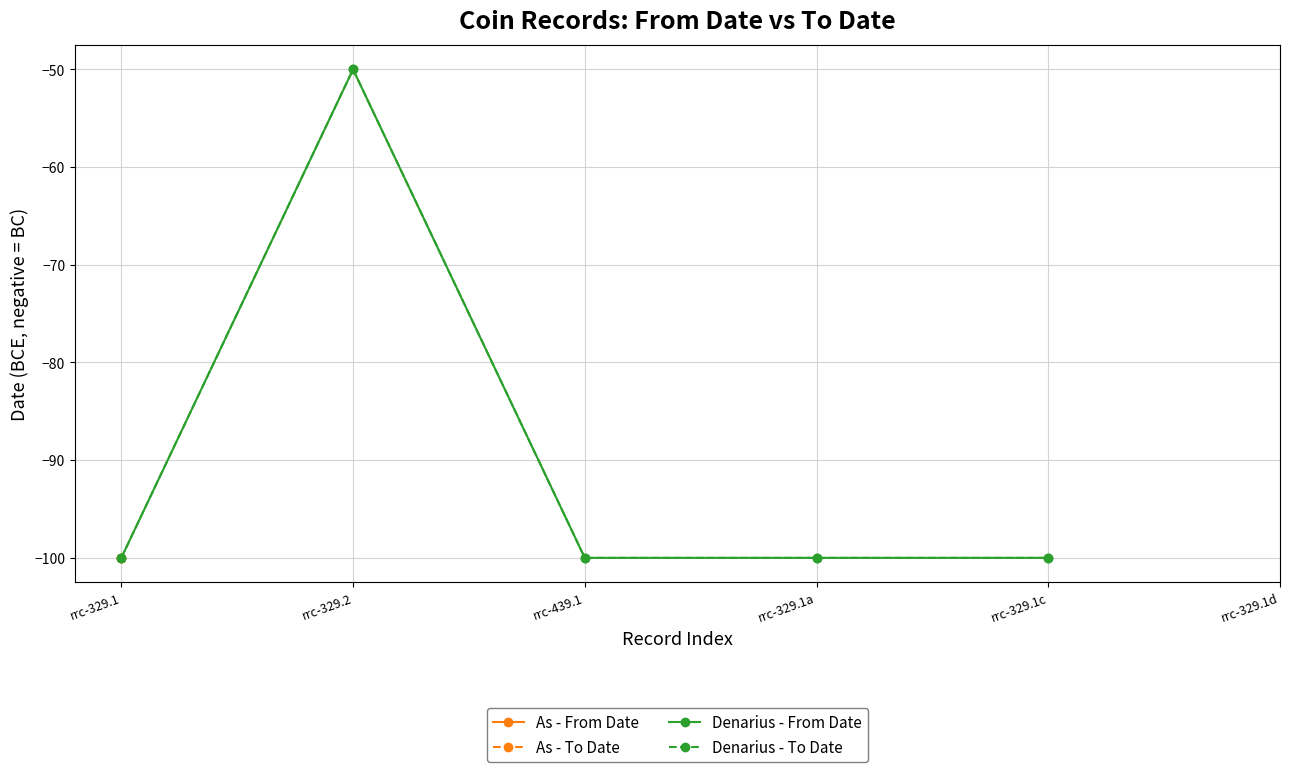

Between rrc-329.2 and rrc-329.1c, which series saw the biggest shift?

Denarius - From Date